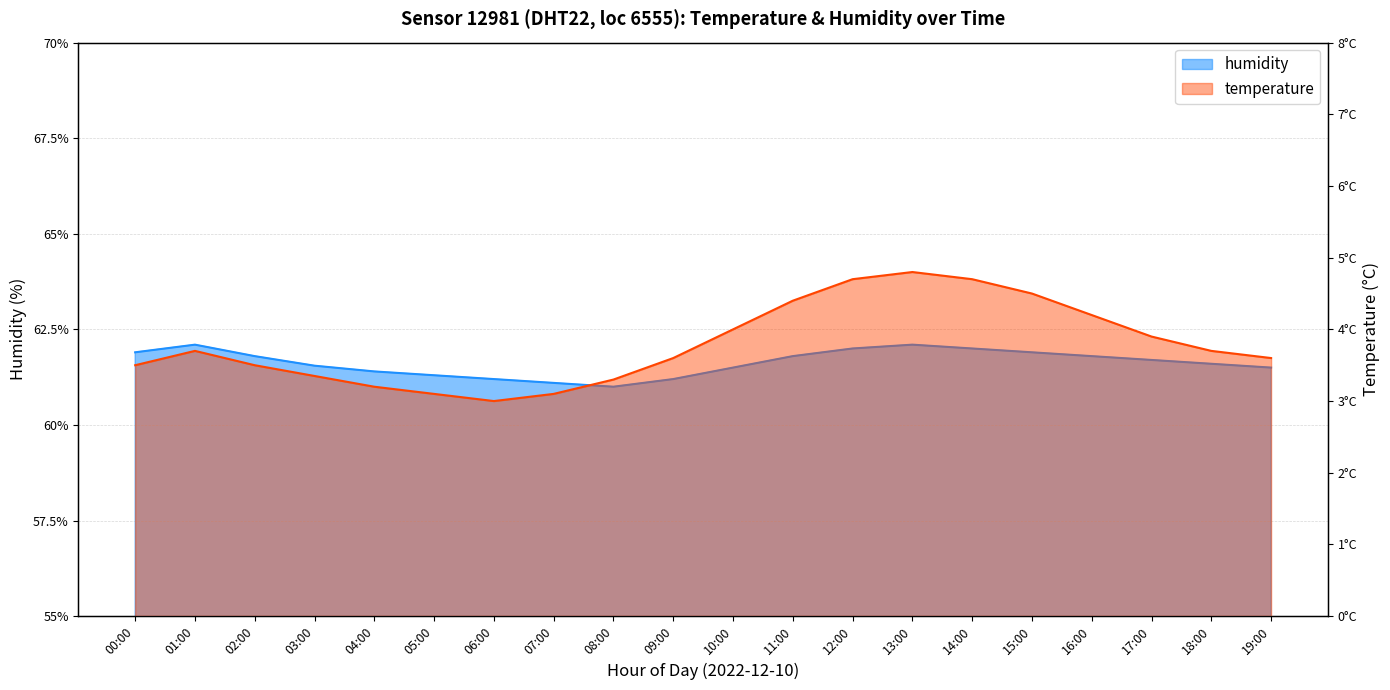

What are all the series names shown in the legend?

temperature, humidity